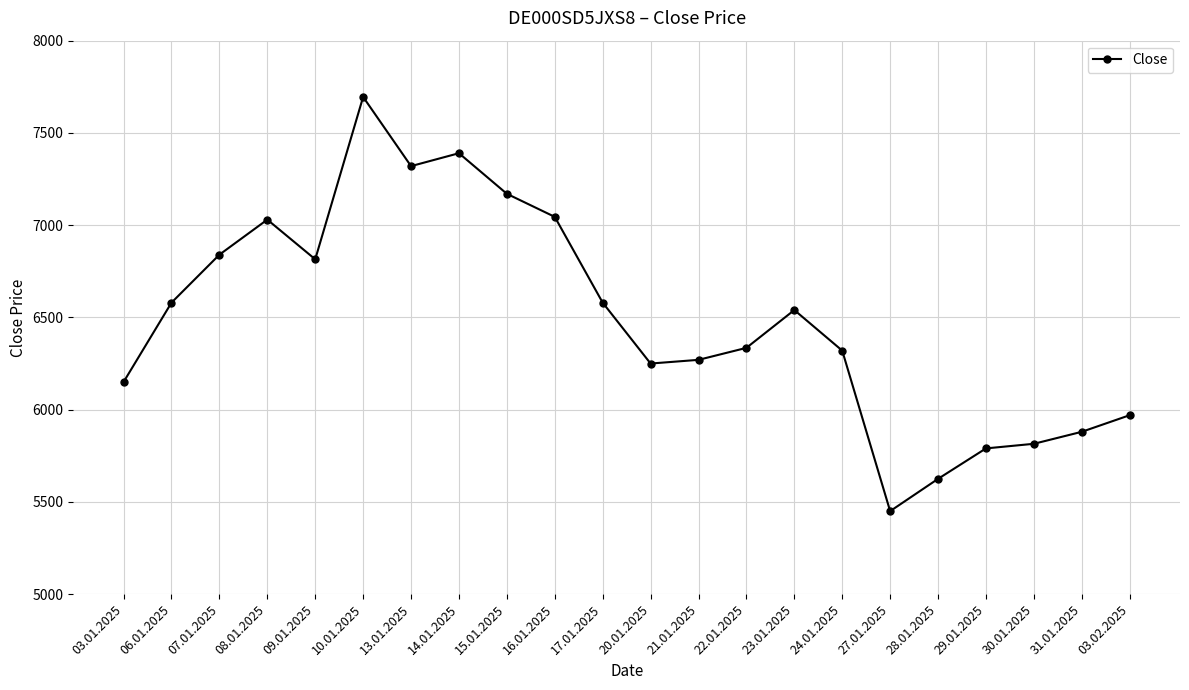

What position from the left is 07.01.2025?

3